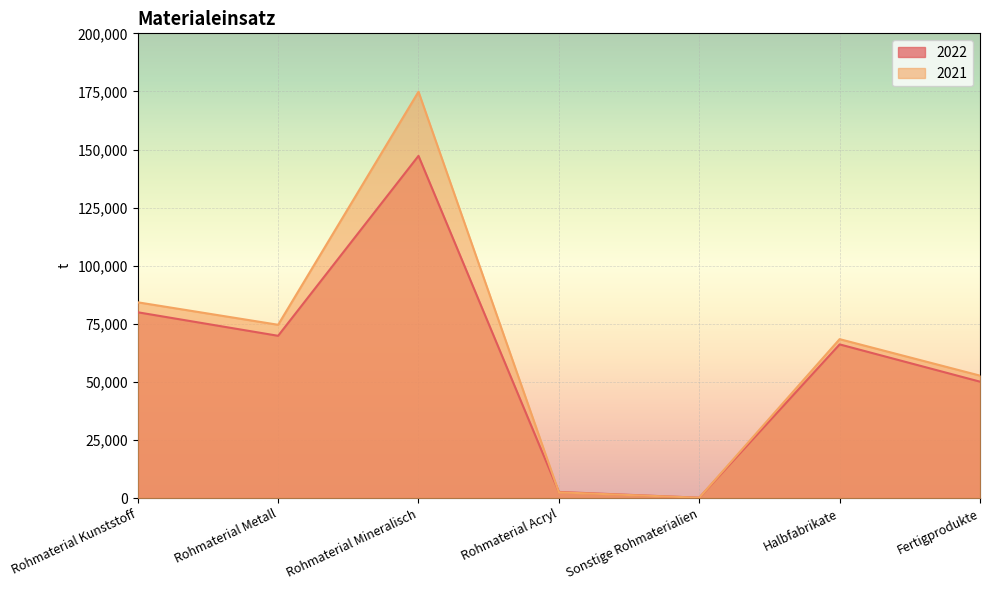

True or false: 2021 and 2022 intersect in this chart.

True